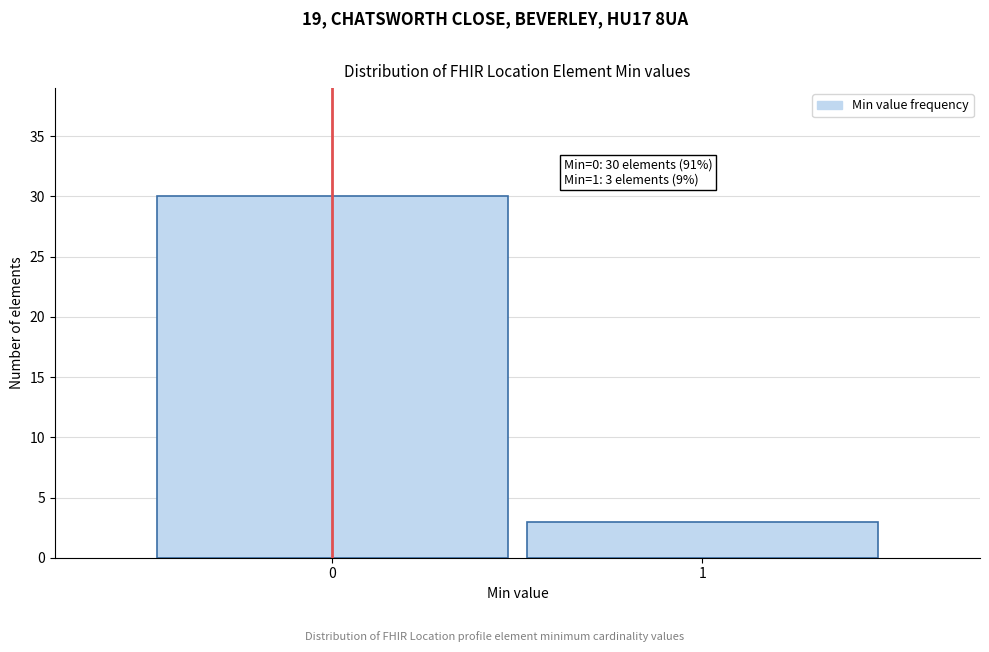

Reading right to left, what are all the values shown in this chart?

1=3	0=30